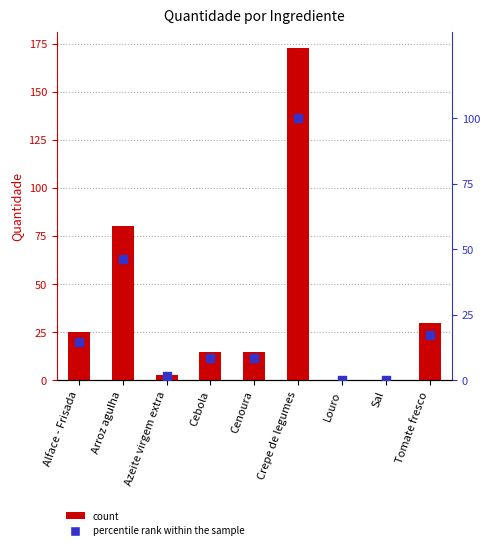

At how many categories does at least one series exceed 25?

3